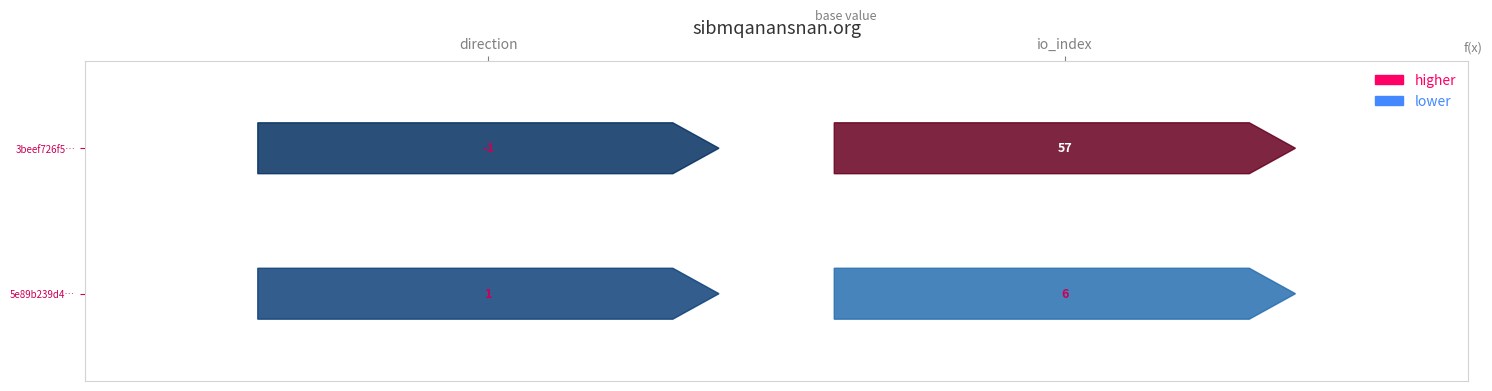

The 5e89b239d47728952345594d675a987a7e8a057 series shows 6 at 1. True or false?

True